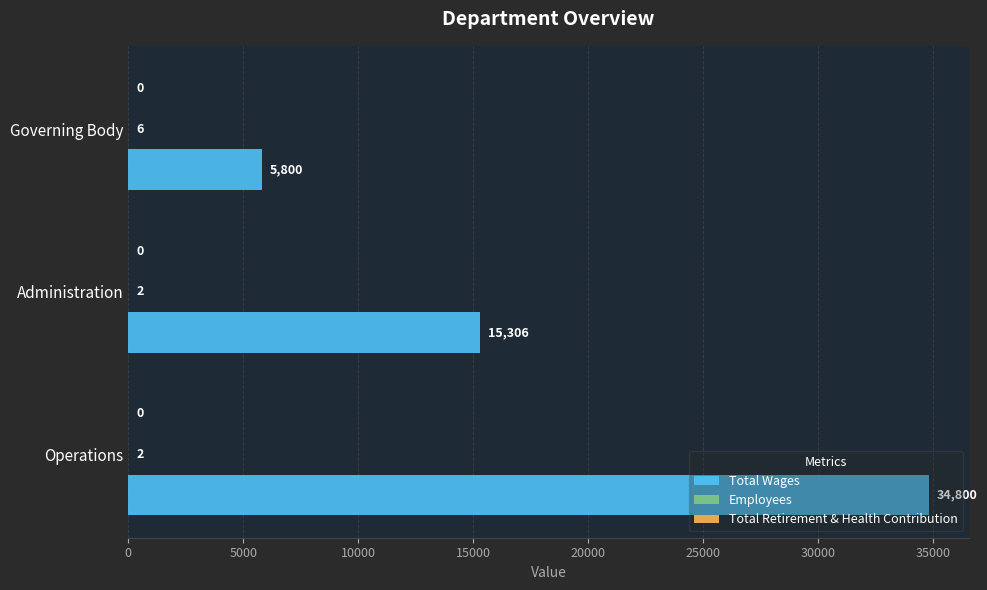

Count the number of categories in the chart.

3